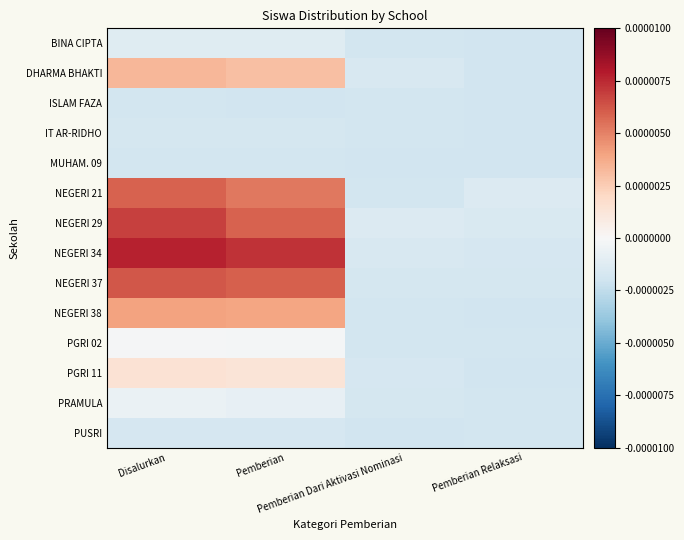

How many categories are shown in the chart?

4